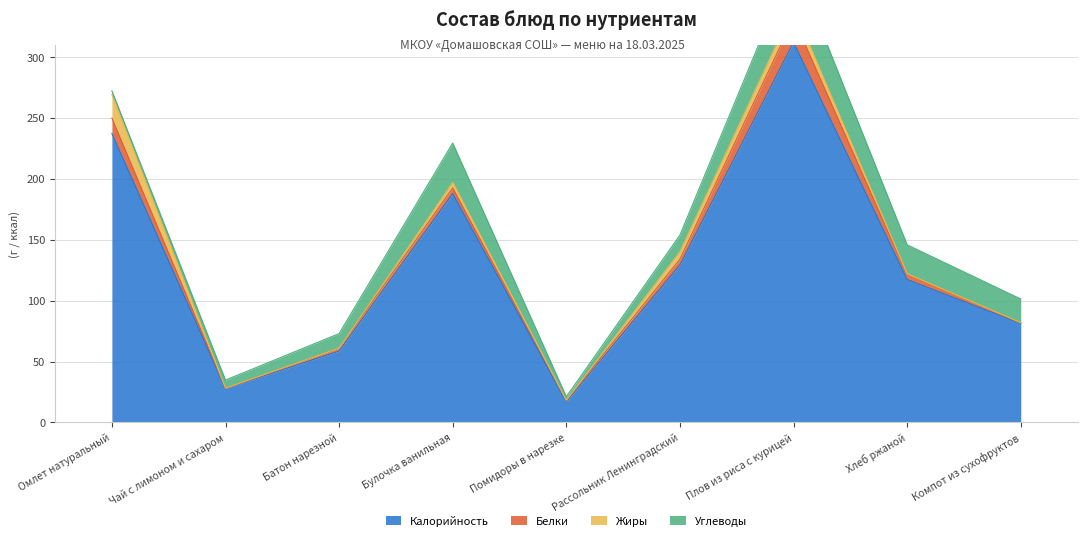

Which category has the highest value across all series?

Плов из риса с курицей